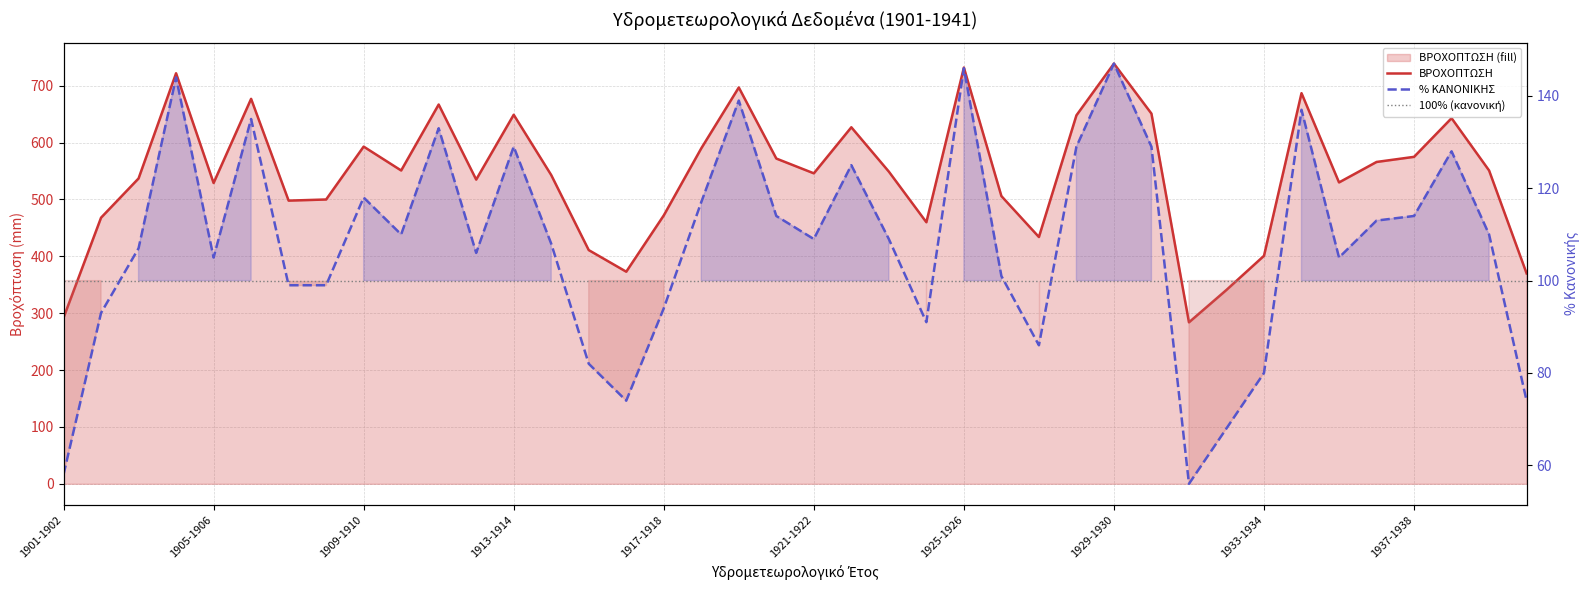

The value of ΒΡΟΧΟΠΤΩΣΗ at 1940-1941 is 370. True or false?

True